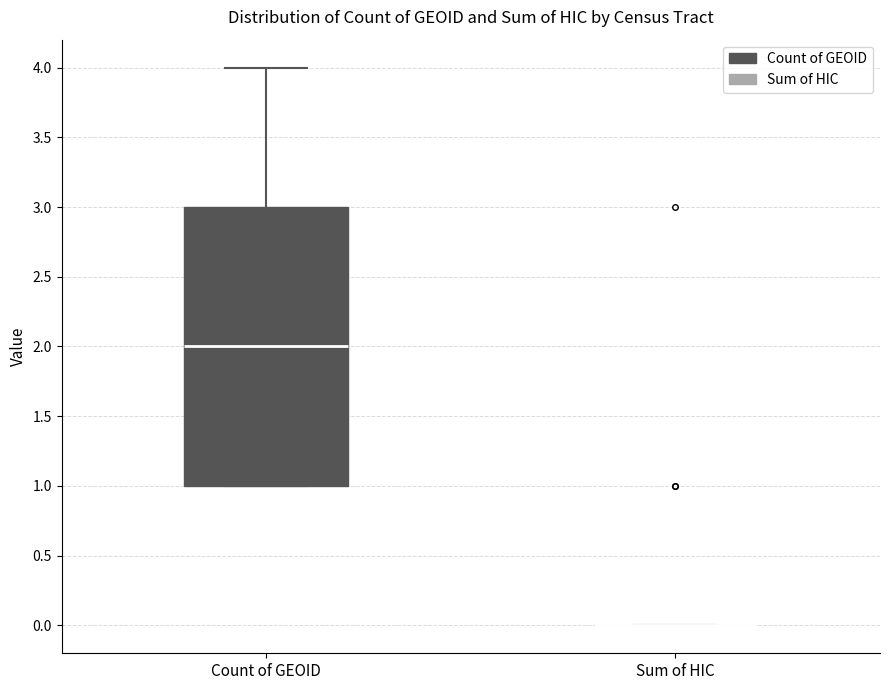

Which box is the tallest, from its lower edge to its upper edge?

Count of GEOID